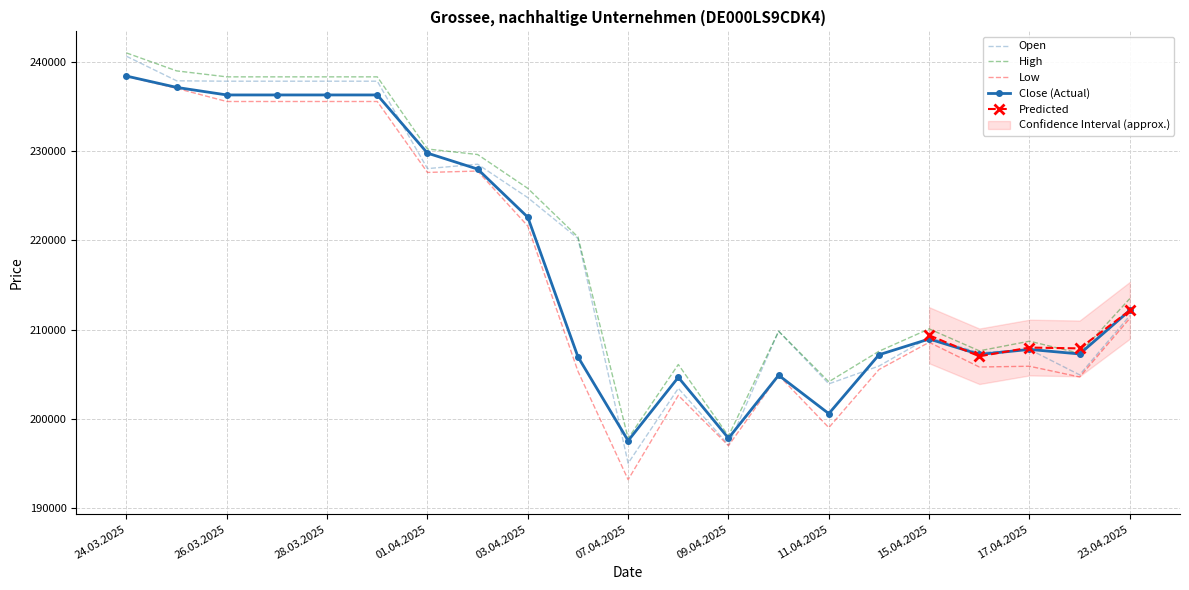

True or false: High and Low cross at least once.

False